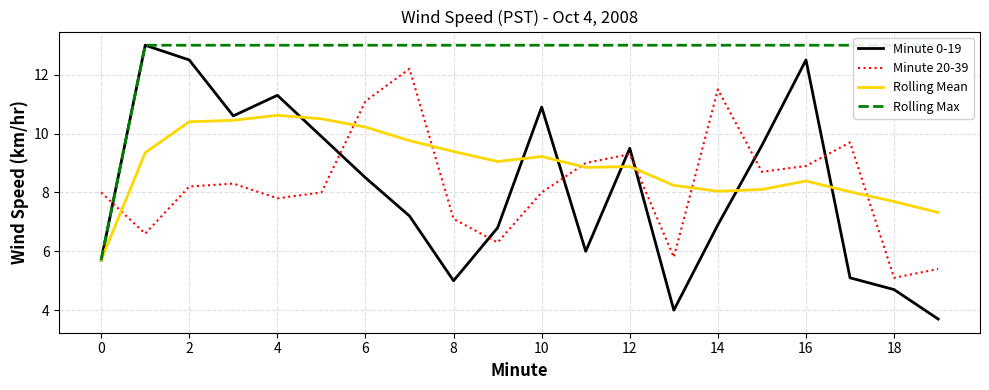

Is it true that Rolling Mean equals 7.7 at 18?

True